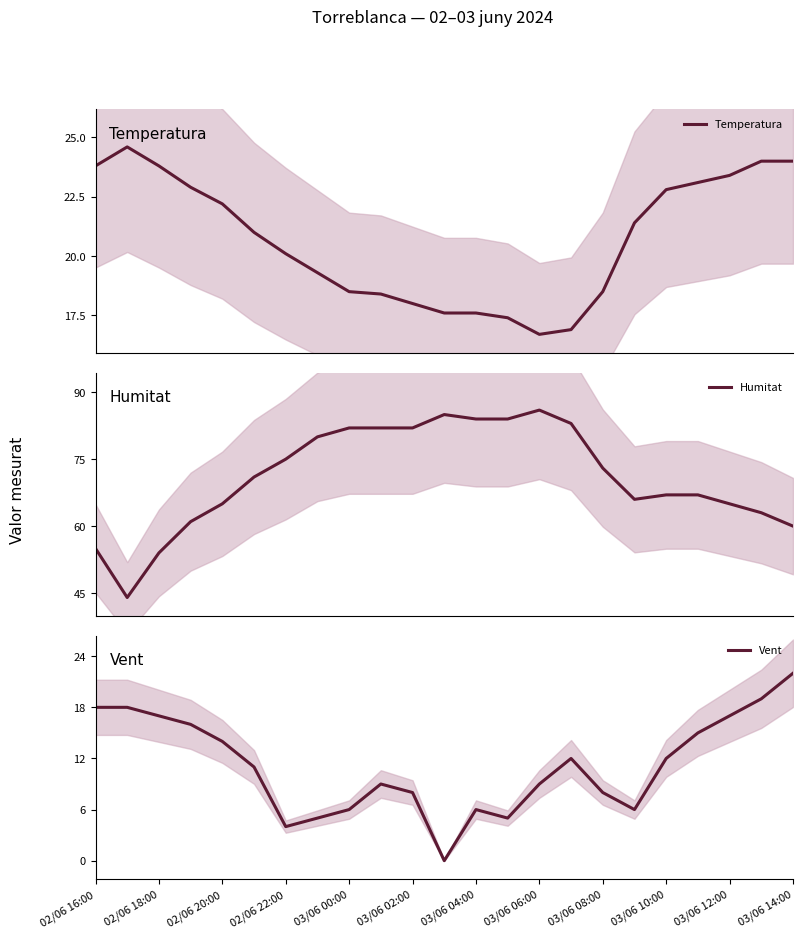

What is the lowest value of the Temperatura series?

16.7